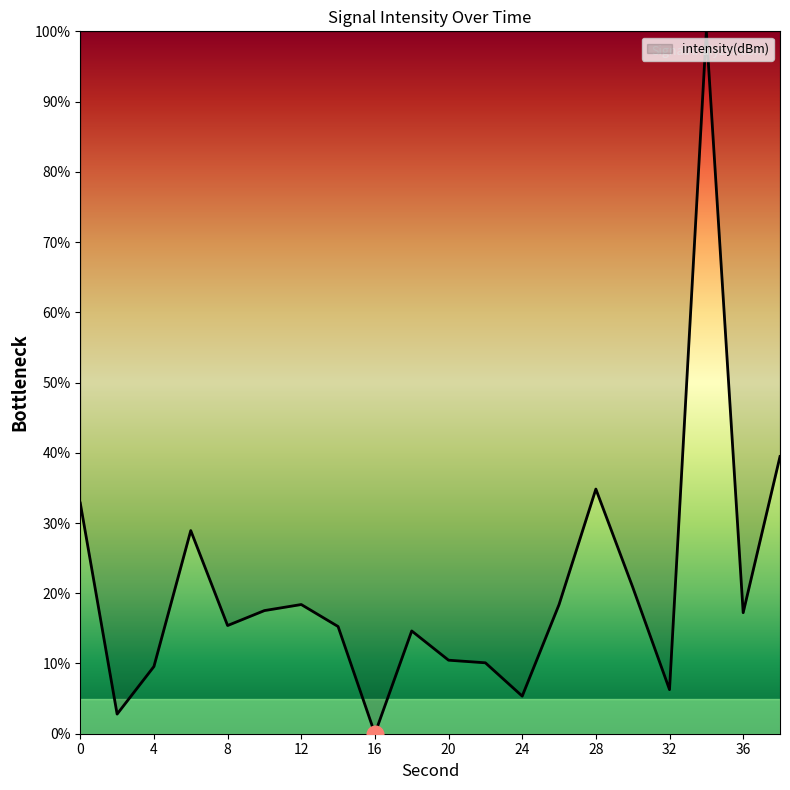

What is the greatest value displayed?

100.0